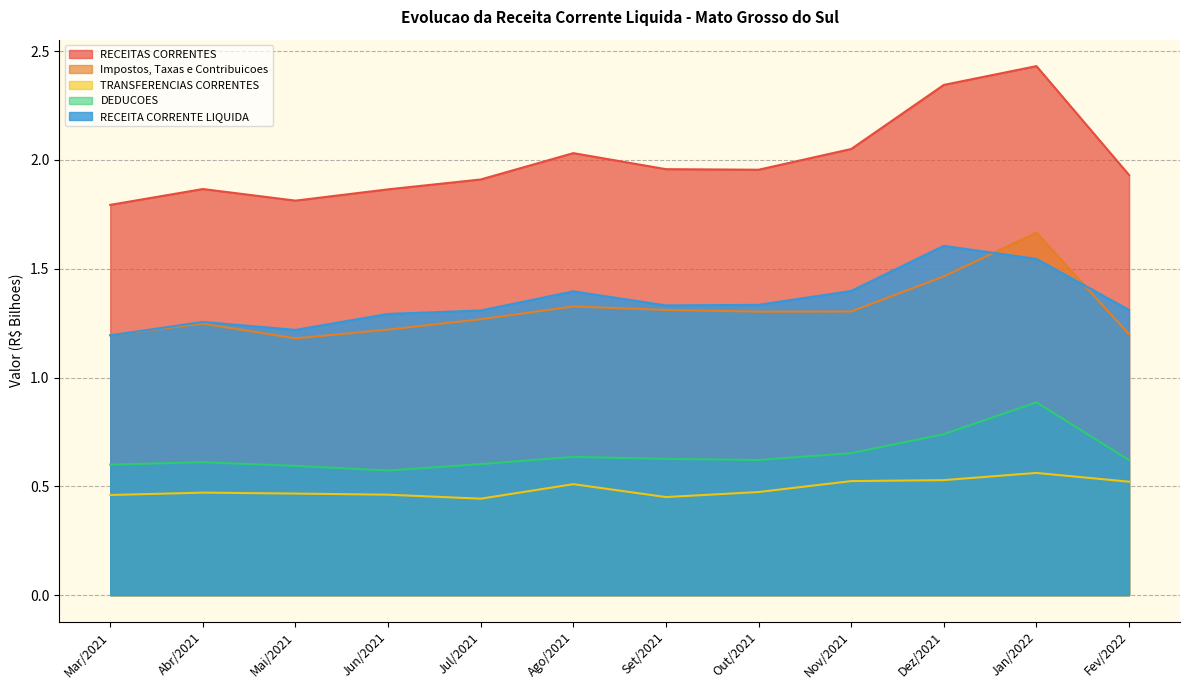

In Impostos, Taxas e Contribuicoes, how many points are lower than both neighbors (excluding endpoints)?

2